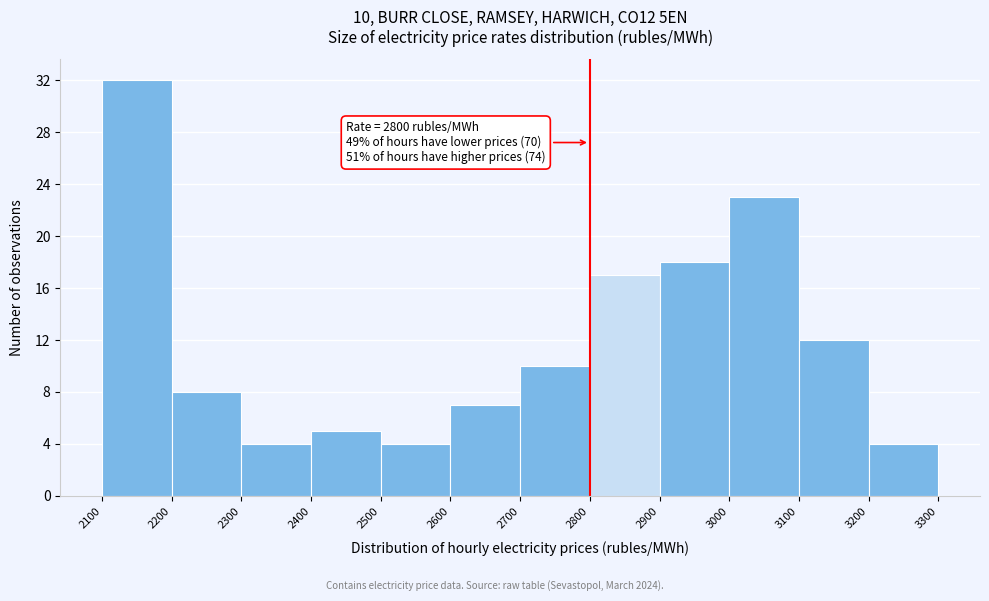

Which range on the x-axis has the tallest bar?

2100 to 2200